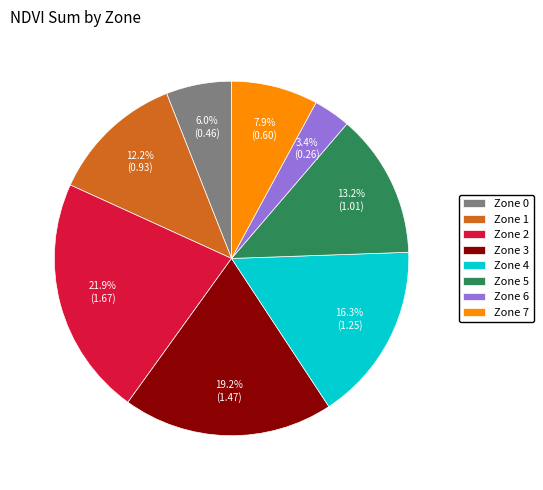

Which slice is the smallest?

Zone 6